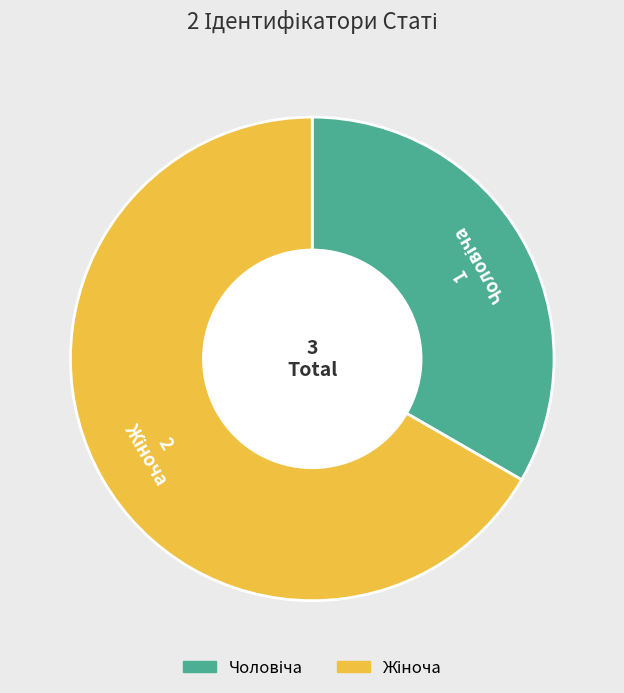

Does any single category account for the majority?

Yes